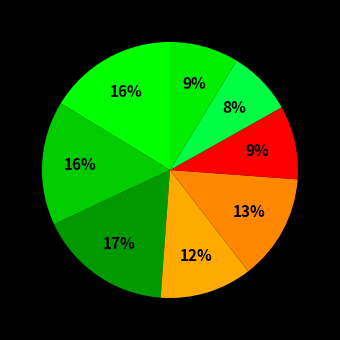

Which category has the smallest portion of the pie?

Personality: Neuroticism